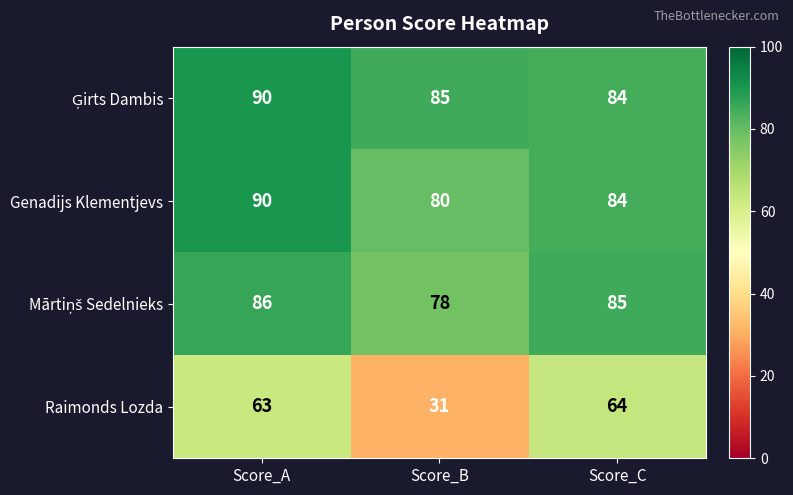

At how many categories does at least one series exceed 46?

3